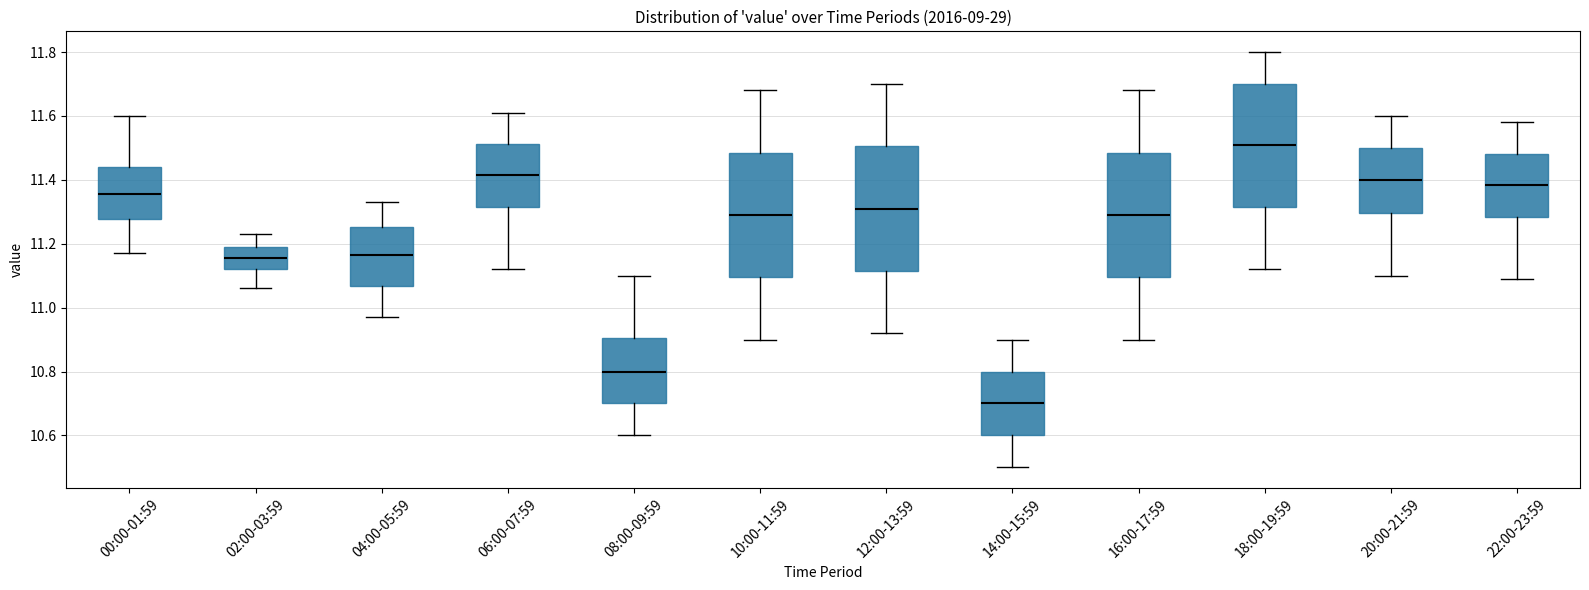

Which box has the lowest median line?

14:00-15:59